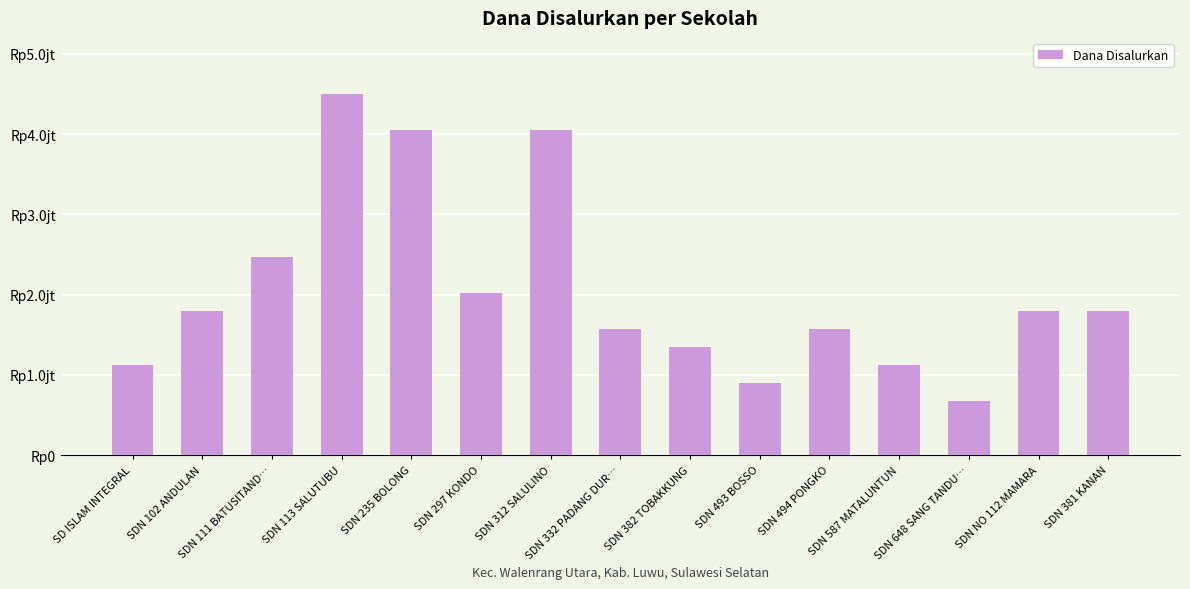

True or false: the data shows 6608400 at SDN 235 BOLONG.

False